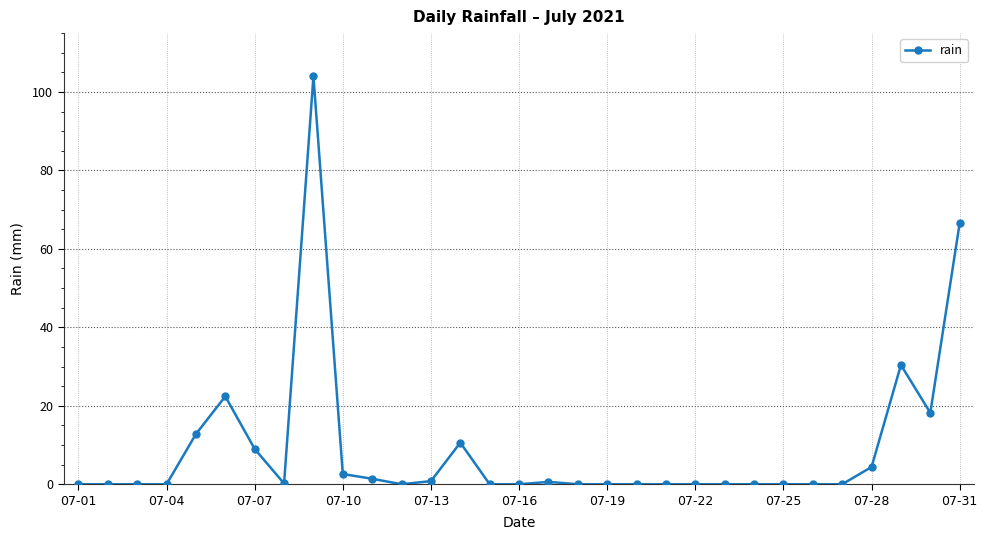

What is the value of the 10th point from the left?

2.6